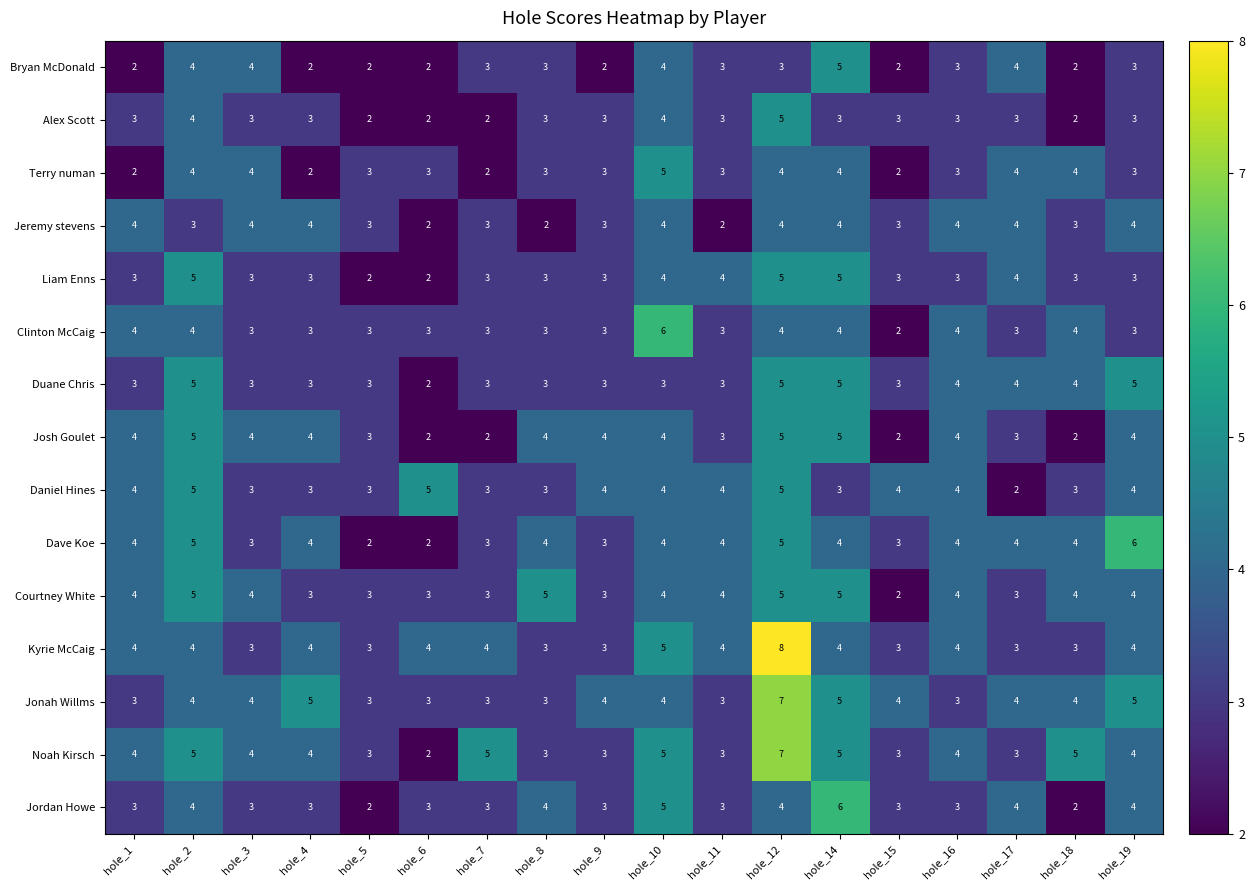

What is the maximum value for Bryan McDonald?

5